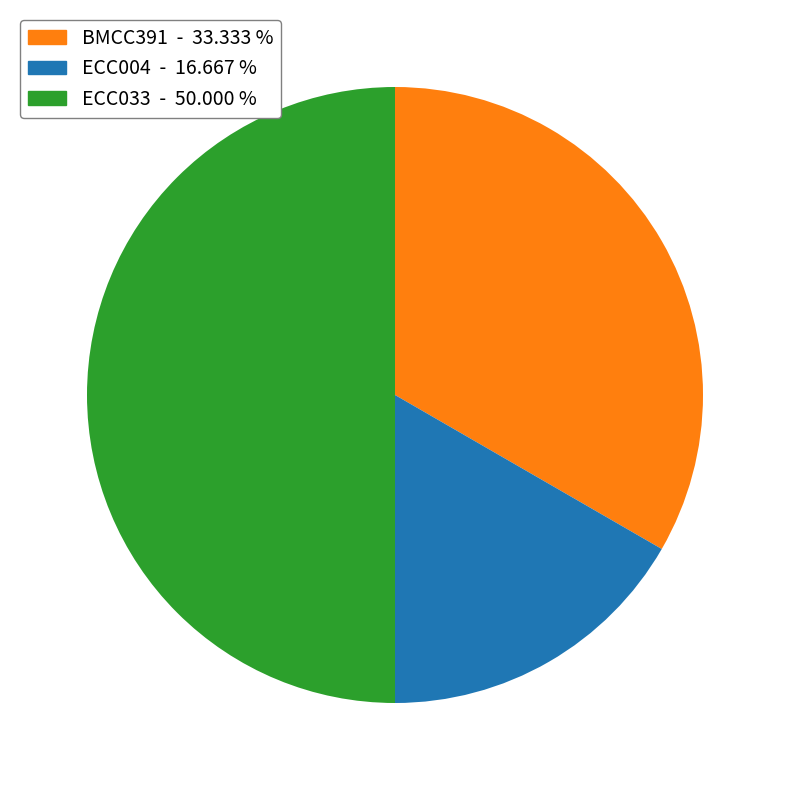

How many segments does this pie chart have?

3